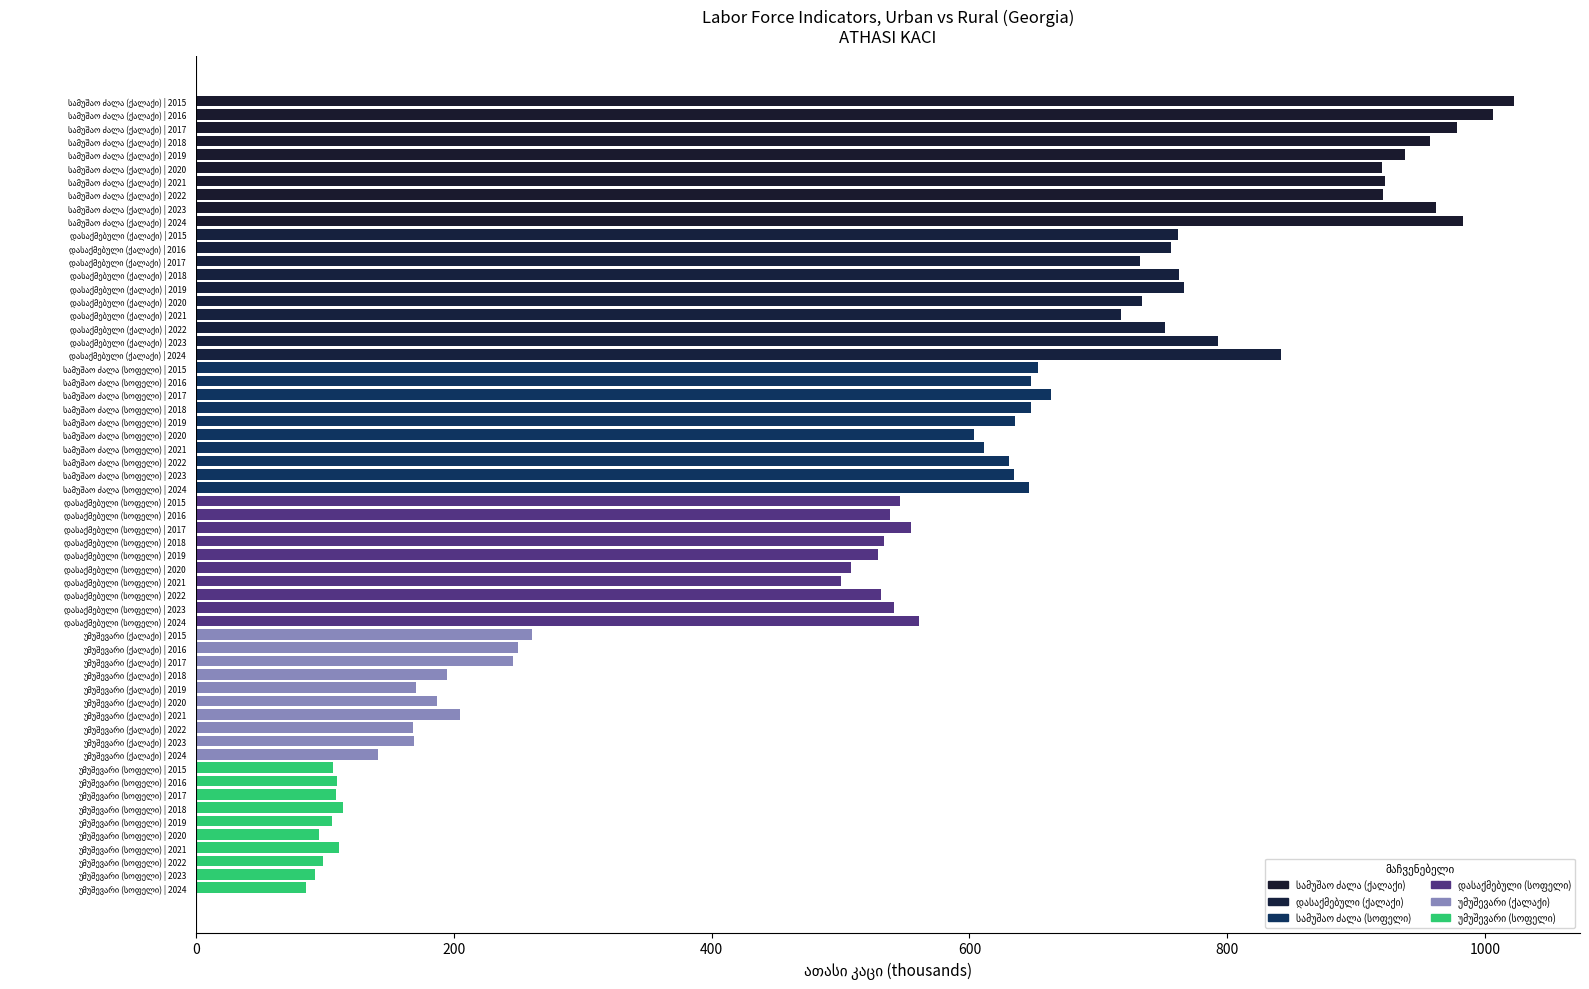

How many bars are there in total?

60